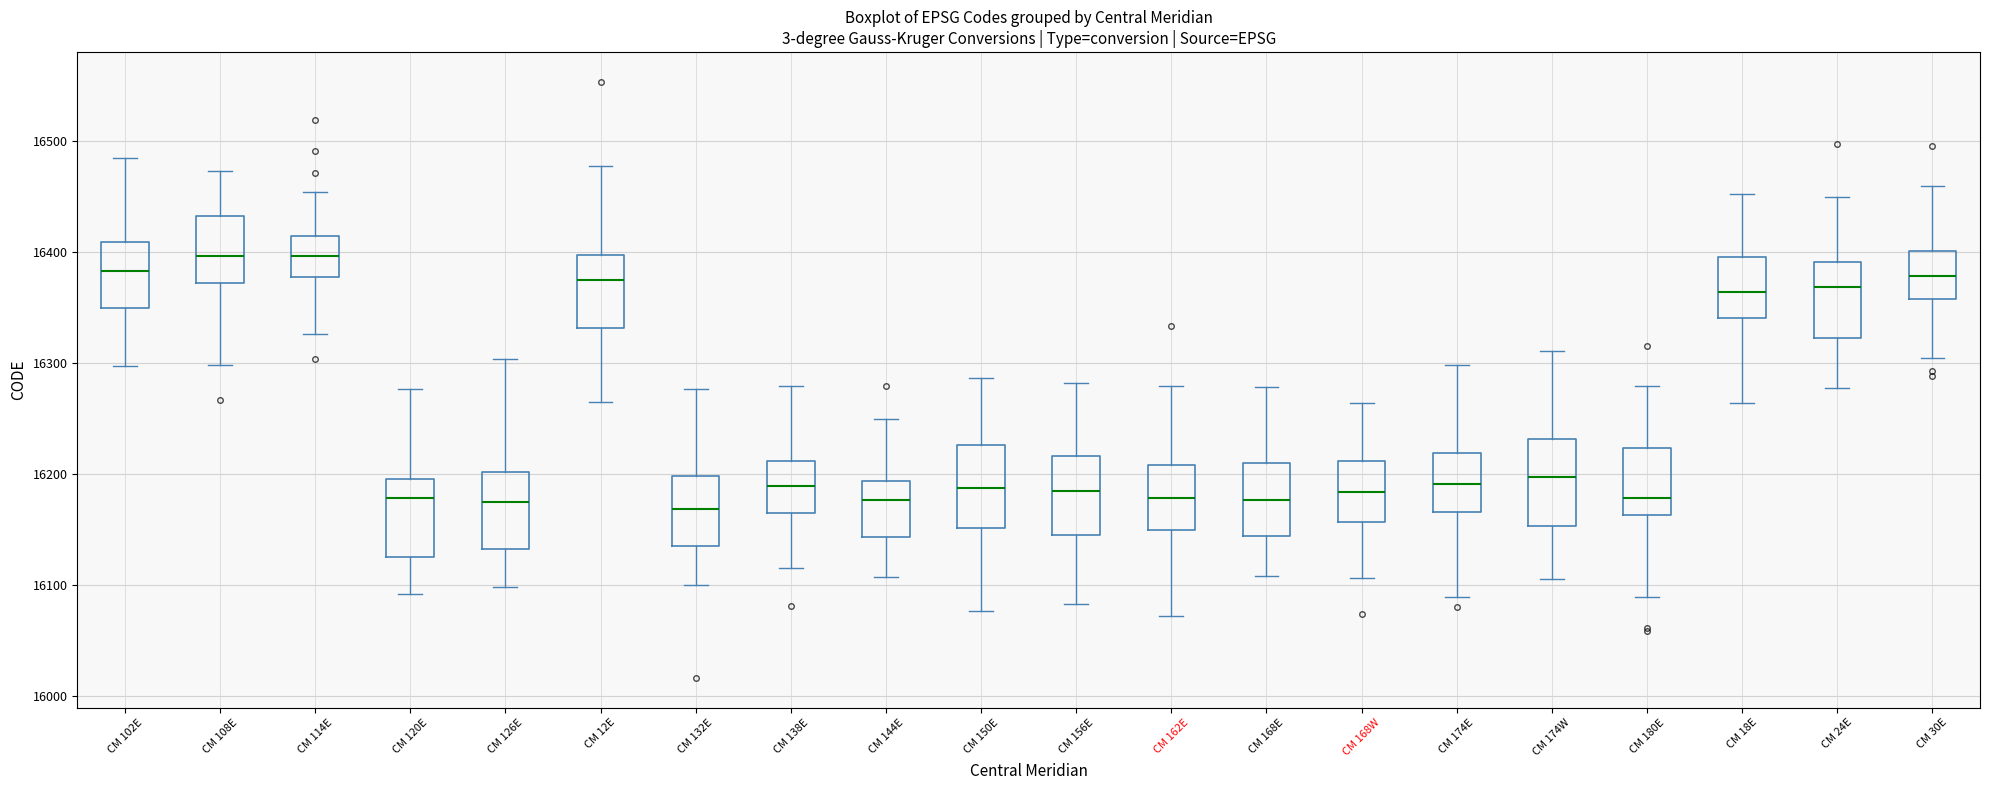

Reading left to right, read every box against the y-axis: the position of its median line, the range the box covers, and the ends of its whiskers. The values are not printed on the chart, so give them approximately, as read against the axis.

CM 102E: median 16380, box 16350 to 16410, whiskers 16300 to 16490
CM 108E: median 16400, box 16370 to 16430, whiskers 16300 to 16470
CM 114E: median 16400, box 16380 to 16410, whiskers 16330 to 16450
CM 120E: median 16180, box 16130 to 16200, whiskers 16090 to 16280
CM 126E: median 16170, box 16130 to 16200, whiskers 16100 to 16300
CM 12E: median 16370, box 16330 to 16400, whiskers 16260 to 16480
CM 132E: median 16170, box 16140 to 16200, whiskers 16100 to 16280
CM 138E: median 16190, box 16170 to 16210, whiskers 16120 to 16280
CM 144E: median 16180, box 16140 to 16190, whiskers 16110 to 16250
CM 150E: median 16190, box 16150 to 16230, whiskers 16080 to 16290
CM 156E: median 16190, box 16150 to 16220, whiskers 16080 to 16280
CM 162E: median 16180, box 16150 to 16210, whiskers 16070 to 16280
CM 168E: median 16180, box 16140 to 16210, whiskers 16110 to 16280
CM 168W: median 16180, box 16160 to 16210, whiskers 16110 to 16260
CM 174E: median 16190, box 16170 to 16220, whiskers 16090 to 16300
CM 174W: median 16200, box 16150 to 16230, whiskers 16110 to 16310
CM 180E: median 16180, box 16160 to 16220, whiskers 16090 to 16280
CM 18E: median 16360, box 16340 to 16400, whiskers 16260 to 16450
CM 24E: median 16370, box 16320 to 16390, whiskers 16280 to 16450
CM 30E: median 16380, box 16360 to 16400, whiskers 16300 to 16460